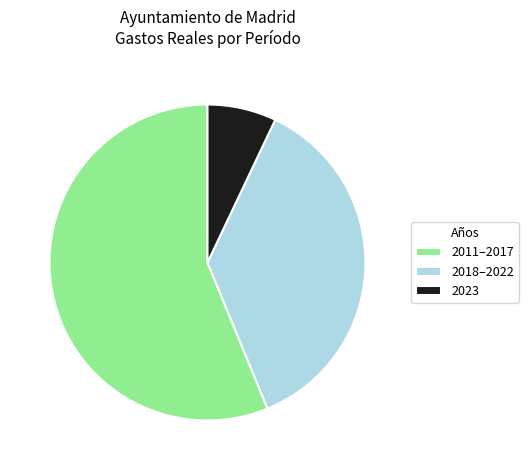

Does any single category account for the majority?

Yes